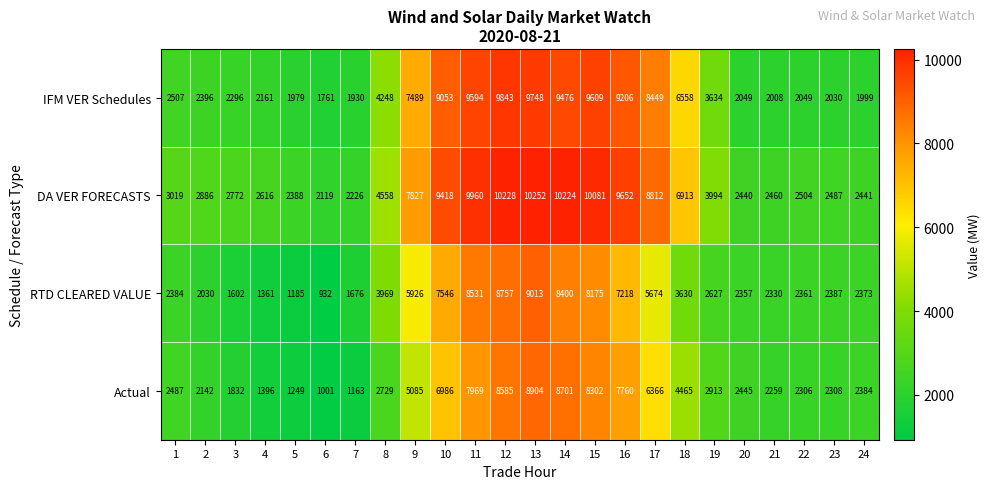

Rank the series at 10 from highest to lowest value.

DA VER FORECASTS, IFM VER Schedules, RTD CLEARED VALUE, Actual